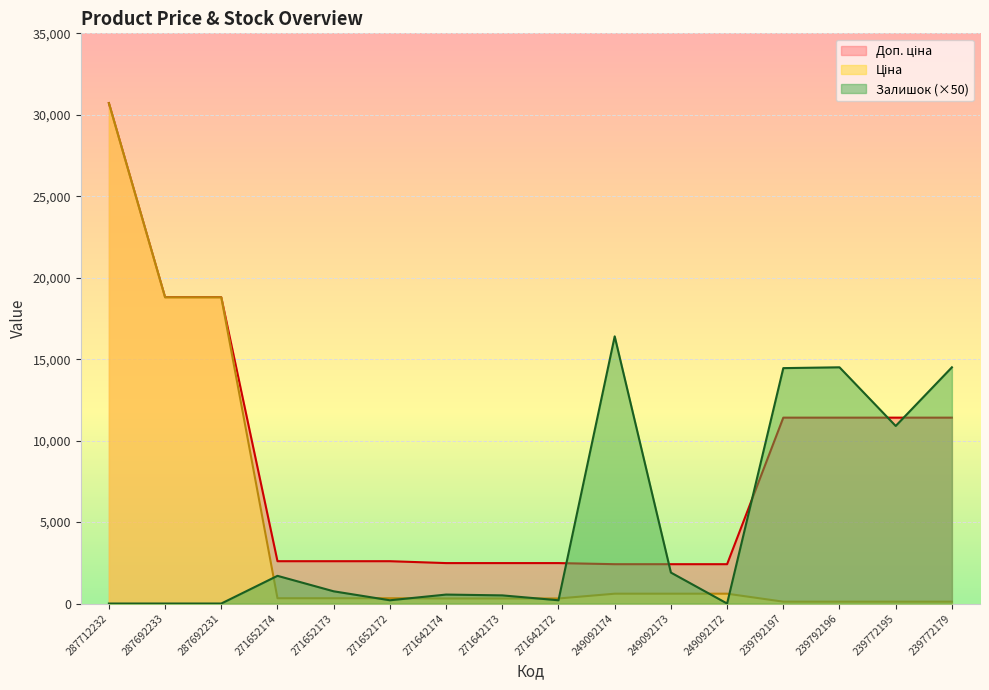

How many values in the Доп. ціна series exceed 2598?

10